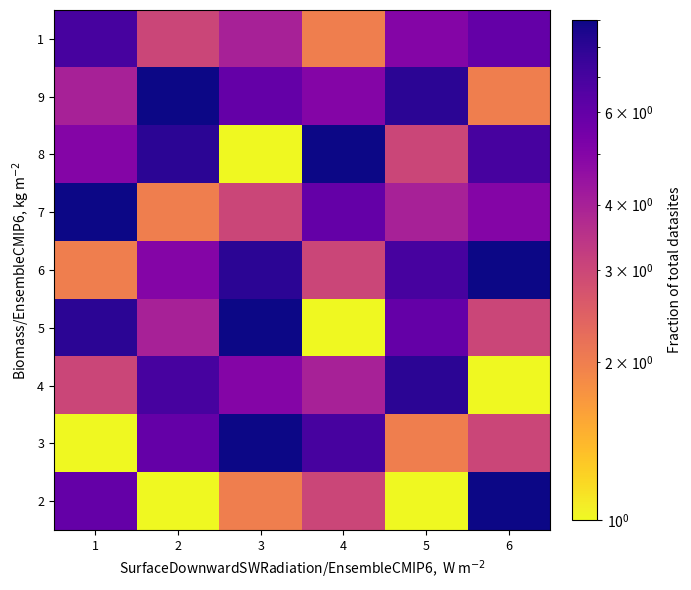

Reading left to right, what are all the values shown in this chart?

2: 1=6	2=1	3=2	4=3	5=1	6=9
3: 1=1	2=6	3=9	4=7	5=2	6=3
4: 1=3	2=7	3=5	4=4	5=8	6=1
5: 1=8	2=4	3=9	4=1	5=6	6=3
6: 1=2	2=5	3=8	4=3	5=7	6=9
7: 1=9	2=2	3=3	4=6	5=4	6=5
8: 1=5	2=8	3=1	4=9	5=3	6=7
9: 1=4	2=9	3=6	4=5	5=8	6=2
1: 1=7	2=3	3=4	4=2	5=5	6=6